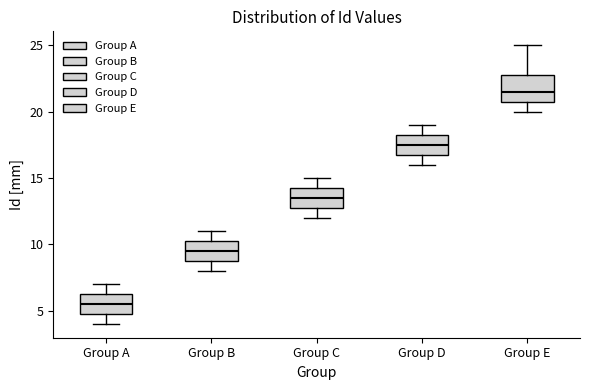

Where does the lower whisker of the box for Group B end on the y-axis? The values are not printed on the chart, so give them approximately, as read against the axis.

8.0